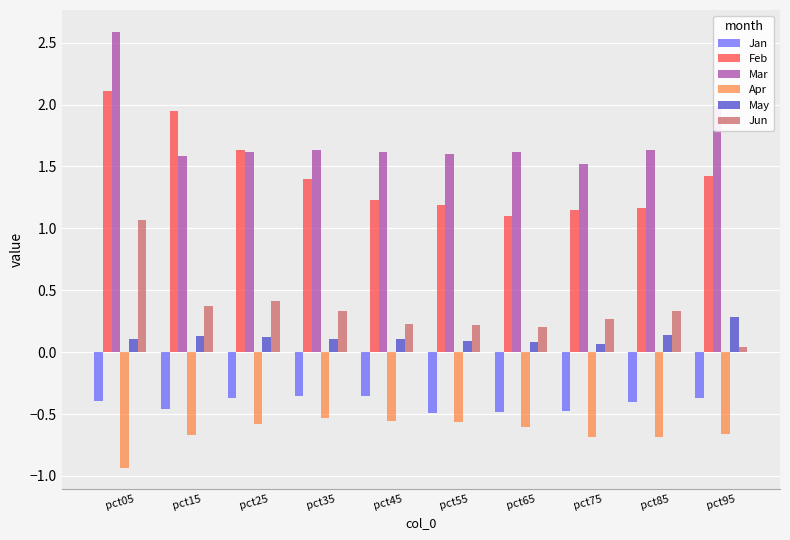

At which category is the sum across all series the highest?

pct05